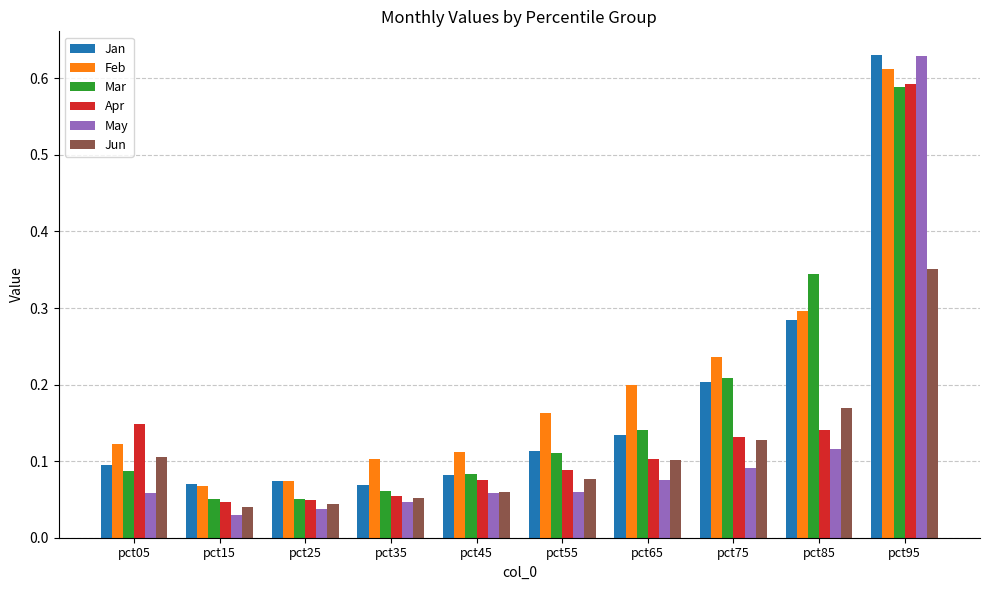

How many Jan values are between 0 and 1?

10